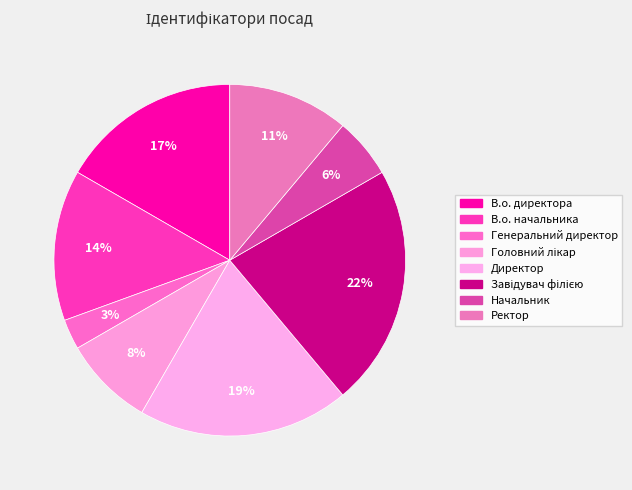

How many segments does this pie chart have?

8